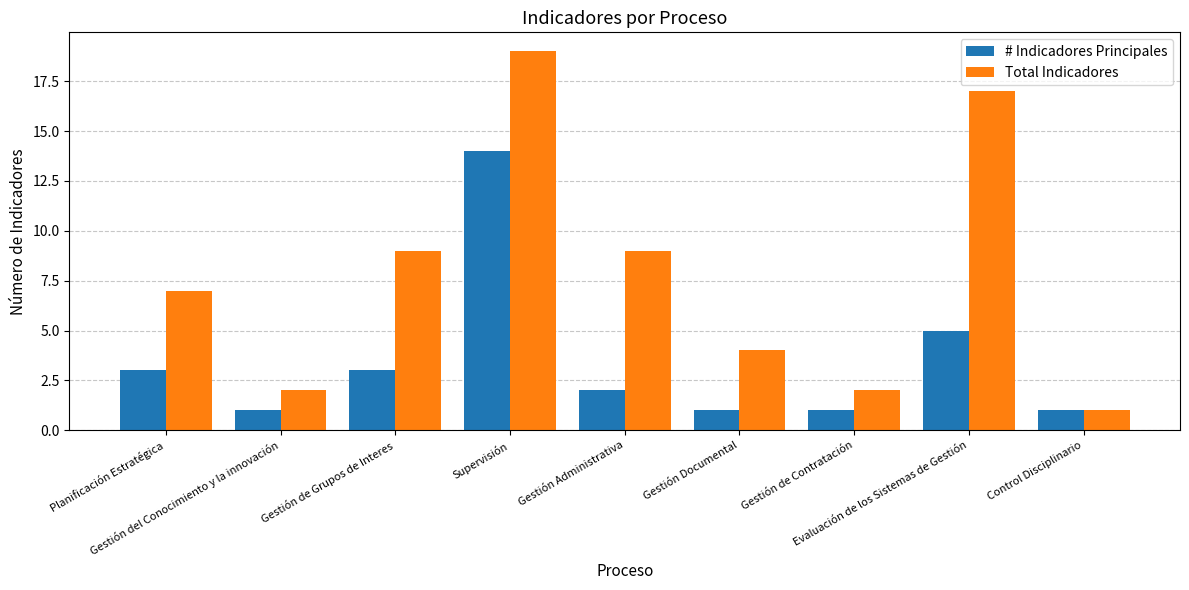

How many bars are there in each group?

2